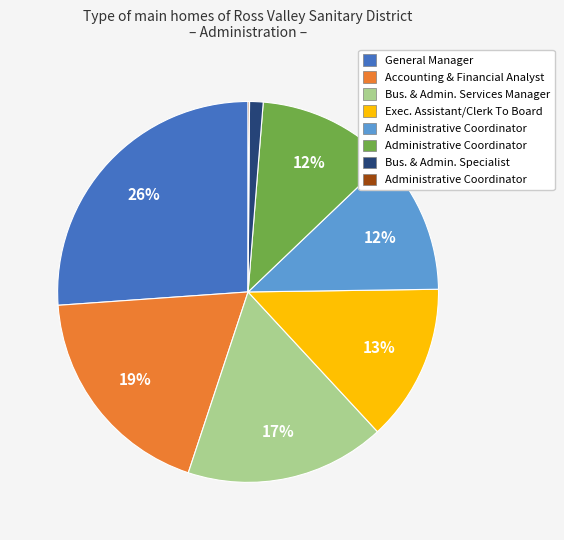

To the nearest percent, what is the average slice percentage?

12%